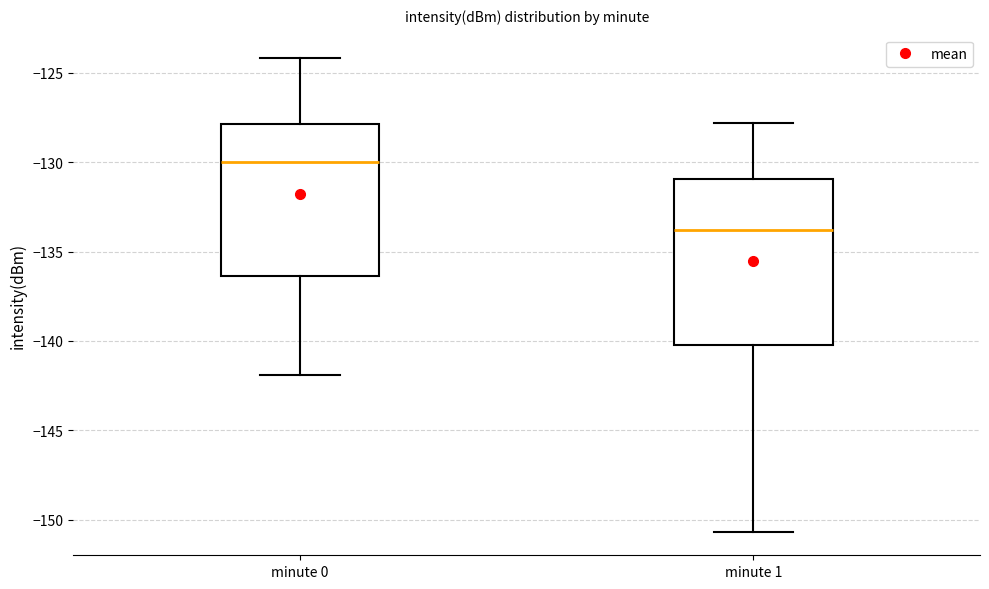

Reading left to right, read every box against the y-axis: the position of its median line, the range the box covers, and the ends of its whiskers. The values are not printed on the chart, so give them approximately, as read against the axis.

minute 0: median -130.0, box -136.5 to -128.0, whiskers -142.0 to -124.0
minute 1: median -134.0, box -140.0 to -131.0, whiskers -150.5 to -128.0